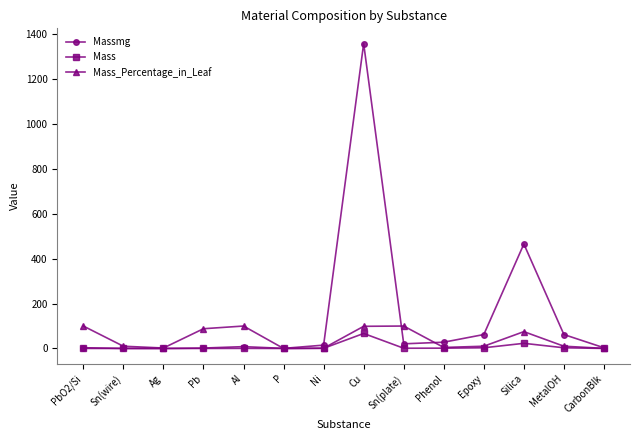

What value does the Massmg series have at Sn(wire)?

0.2